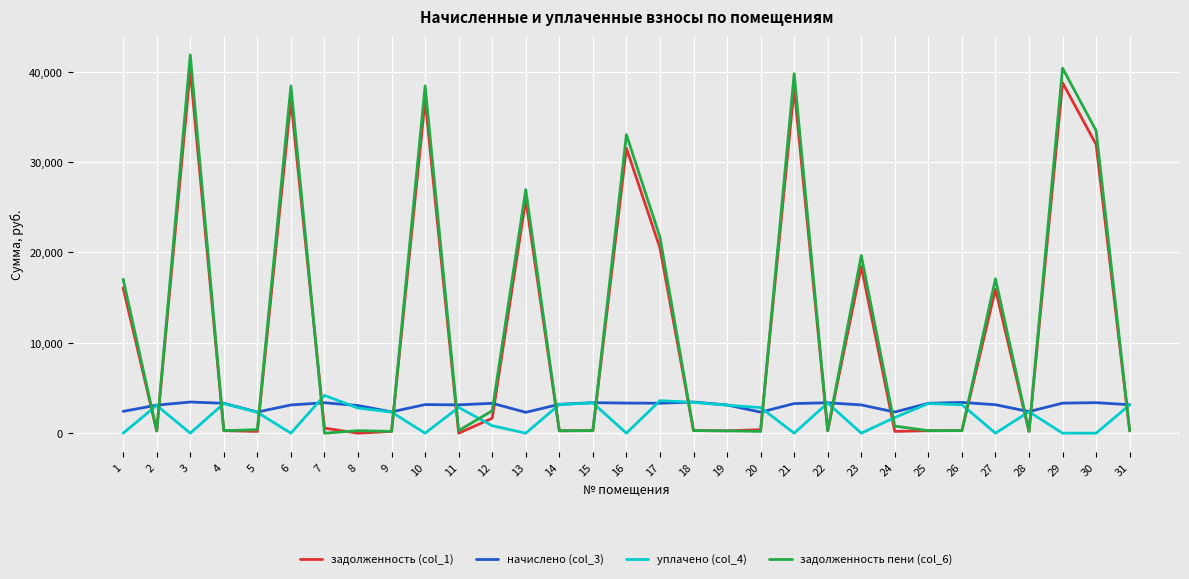

Which label corresponds to the largest value in the chart?

3